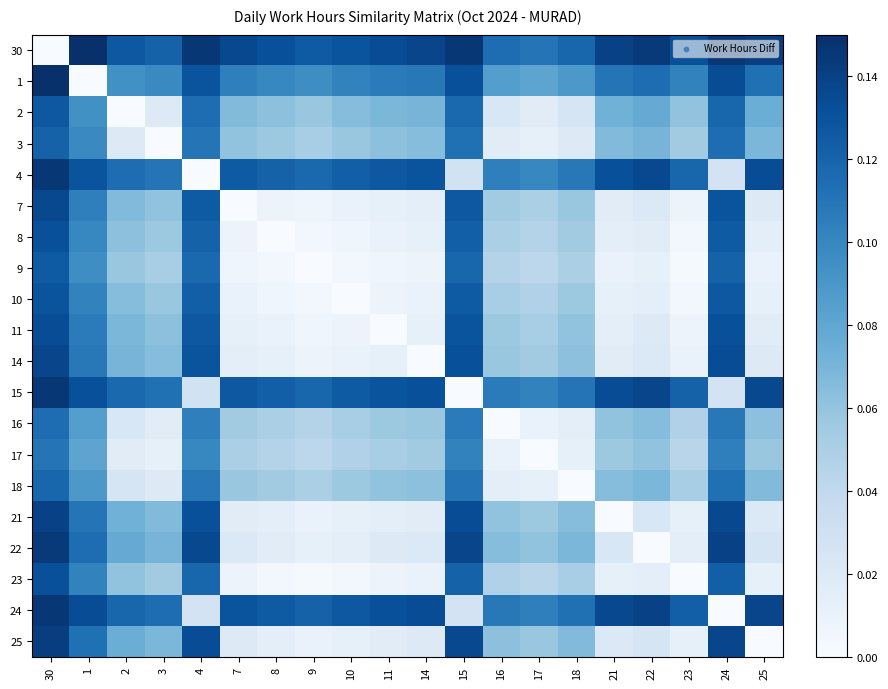

Reading left to right, what are all the values shown in this chart?

30: 30=0.0	1=0.1	2=0.1	3=0.1	4=0.1	7=0.1	8=0.1	9=0.1	10=0.1	11=0.1	14=0.1	15=0.1	16=0.1	17=0.1	18=0.1	21=0.1	22=0.1	23=0.1	24=0.1	25=0.1
1: 30=0.1	1=0.0	2=0.1	3=0.1	4=0.1	7=0.1	8=0.1	9=0.1	10=0.1	11=0.1	14=0.1	15=0.1	16=0.1	17=0.1	18=0.1	21=0.1	22=0.1	23=0.1	24=0.1	25=0.1
2: 30=0.1	1=0.1	2=0.0	3=0.0	4=0.1	7=0.1	8=0.1	9=0.1	10=0.1	11=0.1	14=0.1	15=0.1	16=0.0	17=0.0	18=0.0	21=0.1	22=0.1	23=0.1	24=0.1	25=0.1
3: 30=0.1	1=0.1	2=0.0	3=0.0	4=0.1	7=0.1	8=0.1	9=0.1	10=0.1	11=0.1	14=0.1	15=0.1	16=0.0	17=0.0	18=0.0	21=0.1	22=0.1	23=0.1	24=0.1	25=0.1
4: 30=0.1	1=0.1	2=0.1	3=0.1	4=0.0	7=0.1	8=0.1	9=0.1	10=0.1	11=0.1	14=0.1	15=0.0	16=0.1	17=0.1	18=0.1	21=0.1	22=0.1	23=0.1	24=0.0	25=0.1
7: 30=0.1	1=0.1	2=0.1	3=0.1	4=0.1	7=0.0	8=0.0	9=0.0	10=0.0	11=0.0	14=0.0	15=0.1	16=0.1	17=0.0	18=0.1	21=0.0	22=0.0	23=0.0	24=0.1	25=0.0
8: 30=0.1	1=0.1	2=0.1	3=0.1	4=0.1	7=0.0	8=0.0	9=0.0	10=0.0	11=0.0	14=0.0	15=0.1	16=0.0	17=0.0	18=0.1	21=0.0	22=0.0	23=0.0	24=0.1	25=0.0
9: 30=0.1	1=0.1	2=0.1	3=0.1	4=0.1	7=0.0	8=0.0	9=0.0	10=0.0	11=0.0	14=0.0	15=0.1	16=0.0	17=0.0	18=0.0	21=0.0	22=0.0	23=0.0	24=0.1	25=0.0
10: 30=0.1	1=0.1	2=0.1	3=0.1	4=0.1	7=0.0	8=0.0	9=0.0	10=0.0	11=0.0	14=0.0	15=0.1	16=0.1	17=0.0	18=0.1	21=0.0	22=0.0	23=0.0	24=0.1	25=0.0
11: 30=0.1	1=0.1	2=0.1	3=0.1	4=0.1	7=0.0	8=0.0	9=0.0	10=0.0	11=0.0	14=0.0	15=0.1	16=0.1	17=0.1	18=0.1	21=0.0	22=0.0	23=0.0	24=0.1	25=0.0
14: 30=0.1	1=0.1	2=0.1	3=0.1	4=0.1	7=0.0	8=0.0	9=0.0	10=0.0	11=0.0	14=0.0	15=0.1	16=0.1	17=0.1	18=0.1	21=0.0	22=0.0	23=0.0	24=0.1	25=0.0
15: 30=0.1	1=0.1	2=0.1	3=0.1	4=0.0	7=0.1	8=0.1	9=0.1	10=0.1	11=0.1	14=0.1	15=0.0	16=0.1	17=0.1	18=0.1	21=0.1	22=0.1	23=0.1	24=0.0	25=0.1
16: 30=0.1	1=0.1	2=0.0	3=0.0	4=0.1	7=0.1	8=0.0	9=0.0	10=0.1	11=0.1	14=0.1	15=0.1	16=0.0	17=0.0	18=0.0	21=0.1	22=0.1	23=0.0	24=0.1	25=0.1
17: 30=0.1	1=0.1	2=0.0	3=0.0	4=0.1	7=0.0	8=0.0	9=0.0	10=0.0	11=0.1	14=0.1	15=0.1	16=0.0	17=0.0	18=0.0	21=0.1	22=0.1	23=0.0	24=0.1	25=0.1
18: 30=0.1	1=0.1	2=0.0	3=0.0	4=0.1	7=0.1	8=0.1	9=0.0	10=0.1	11=0.1	14=0.1	15=0.1	16=0.0	17=0.0	18=0.0	21=0.1	22=0.1	23=0.1	24=0.1	25=0.1
21: 30=0.1	1=0.1	2=0.1	3=0.1	4=0.1	7=0.0	8=0.0	9=0.0	10=0.0	11=0.0	14=0.0	15=0.1	16=0.1	17=0.1	18=0.1	21=0.0	22=0.0	23=0.0	24=0.1	25=0.0
22: 30=0.1	1=0.1	2=0.1	3=0.1	4=0.1	7=0.0	8=0.0	9=0.0	10=0.0	11=0.0	14=0.0	15=0.1	16=0.1	17=0.1	18=0.1	21=0.0	22=0.0	23=0.0	24=0.1	25=0.0
23: 30=0.1	1=0.1	2=0.1	3=0.1	4=0.1	7=0.0	8=0.0	9=0.0	10=0.0	11=0.0	14=0.0	15=0.1	16=0.0	17=0.0	18=0.1	21=0.0	22=0.0	23=0.0	24=0.1	25=0.0
24: 30=0.1	1=0.1	2=0.1	3=0.1	4=0.0	7=0.1	8=0.1	9=0.1	10=0.1	11=0.1	14=0.1	15=0.0	16=0.1	17=0.1	18=0.1	21=0.1	22=0.1	23=0.1	24=0.0	25=0.1
25: 30=0.1	1=0.1	2=0.1	3=0.1	4=0.1	7=0.0	8=0.0	9=0.0	10=0.0	11=0.0	14=0.0	15=0.1	16=0.1	17=0.1	18=0.1	21=0.0	22=0.0	23=0.0	24=0.1	25=0.0